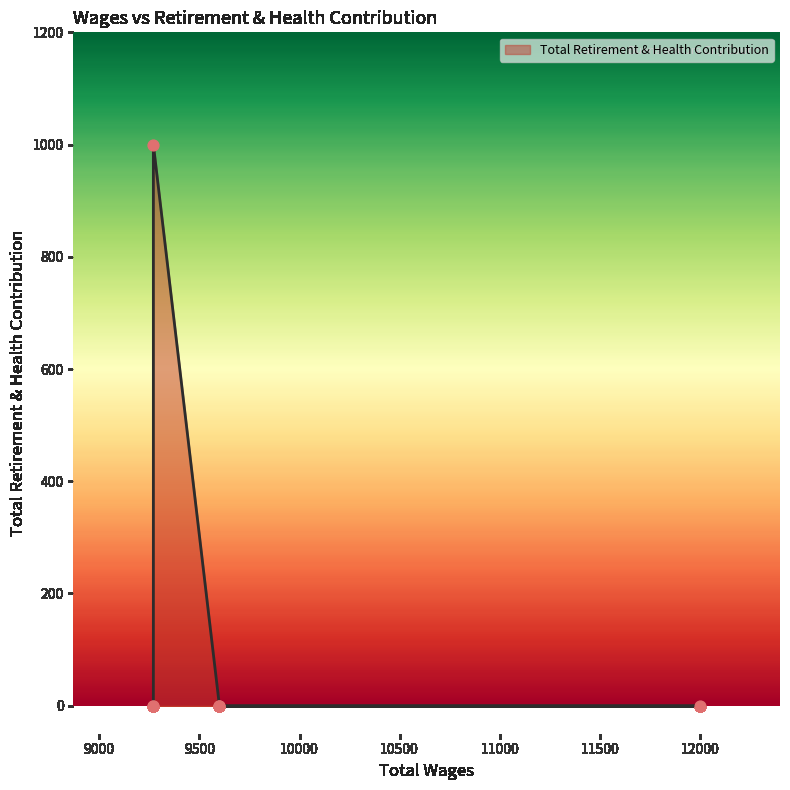

Which has a higher value, 9600.0 or 9270.0?

9600.0